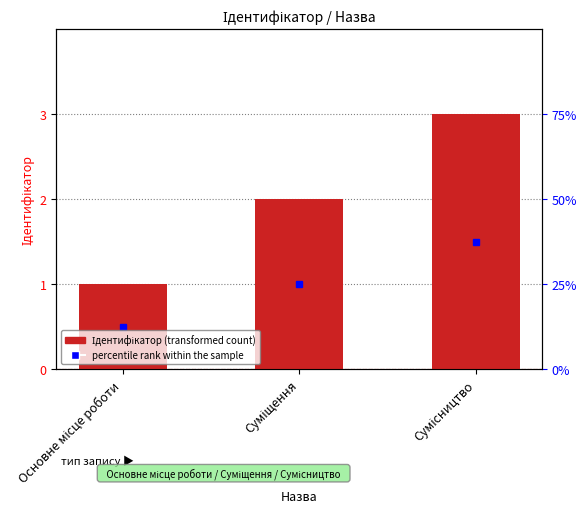

The value at Основне місце роботи is 0. True or false?

False